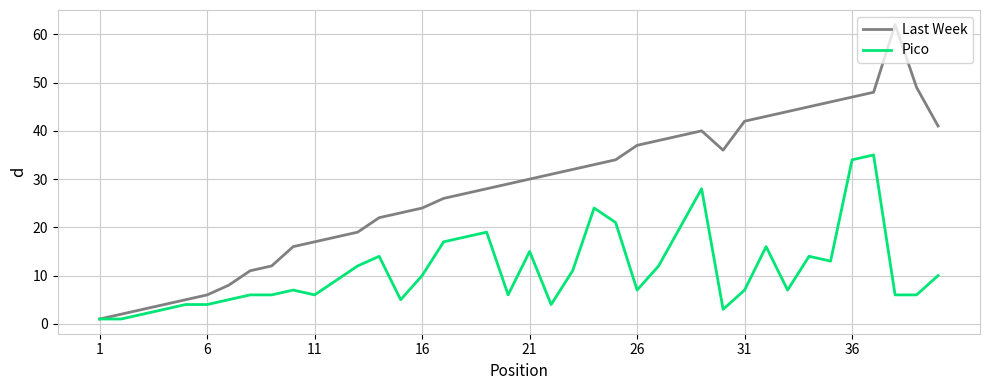

What is the average value of the Pico series?

11